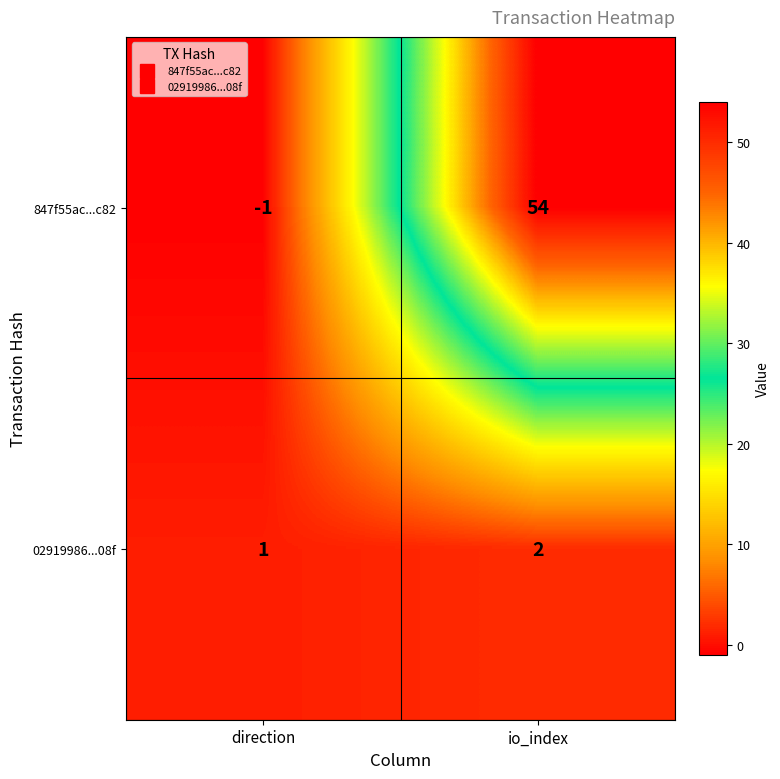

What is the sum of all 02919986...08f values?

3